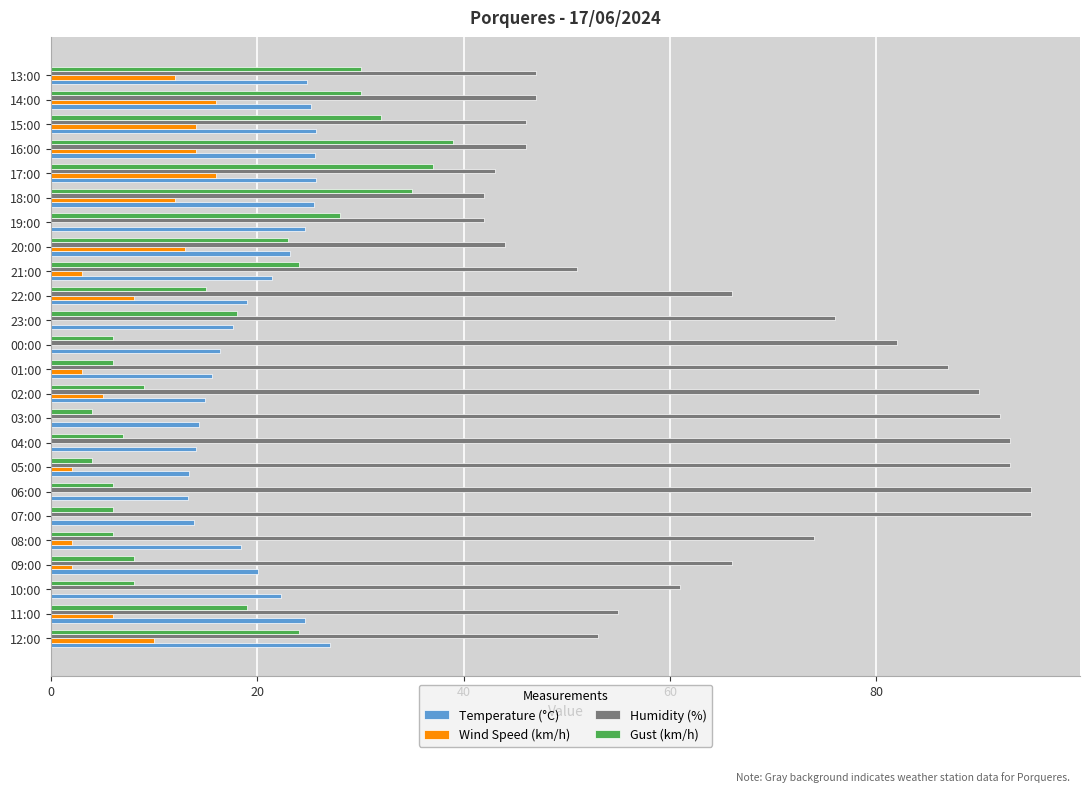

Which series has the largest total across all categories?

Humidity (%)